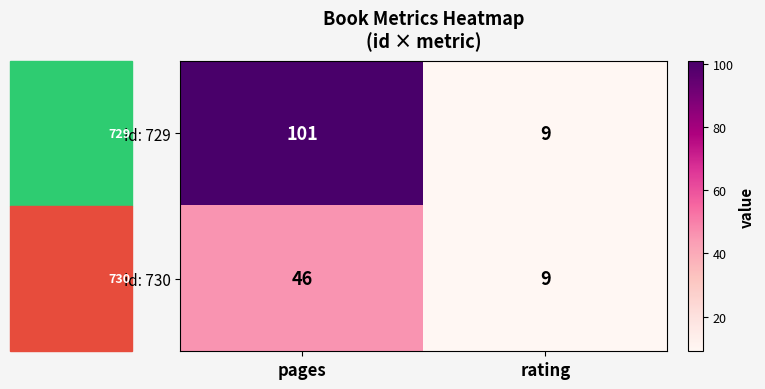

True or false: id: 729 has a value of 48 at pages.

False